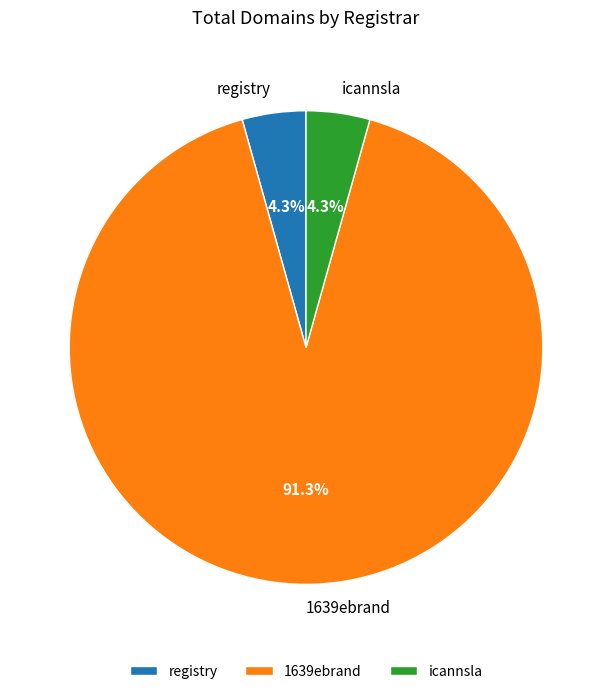

To the nearest percent, what portion does 1639ebrand represent?

91%